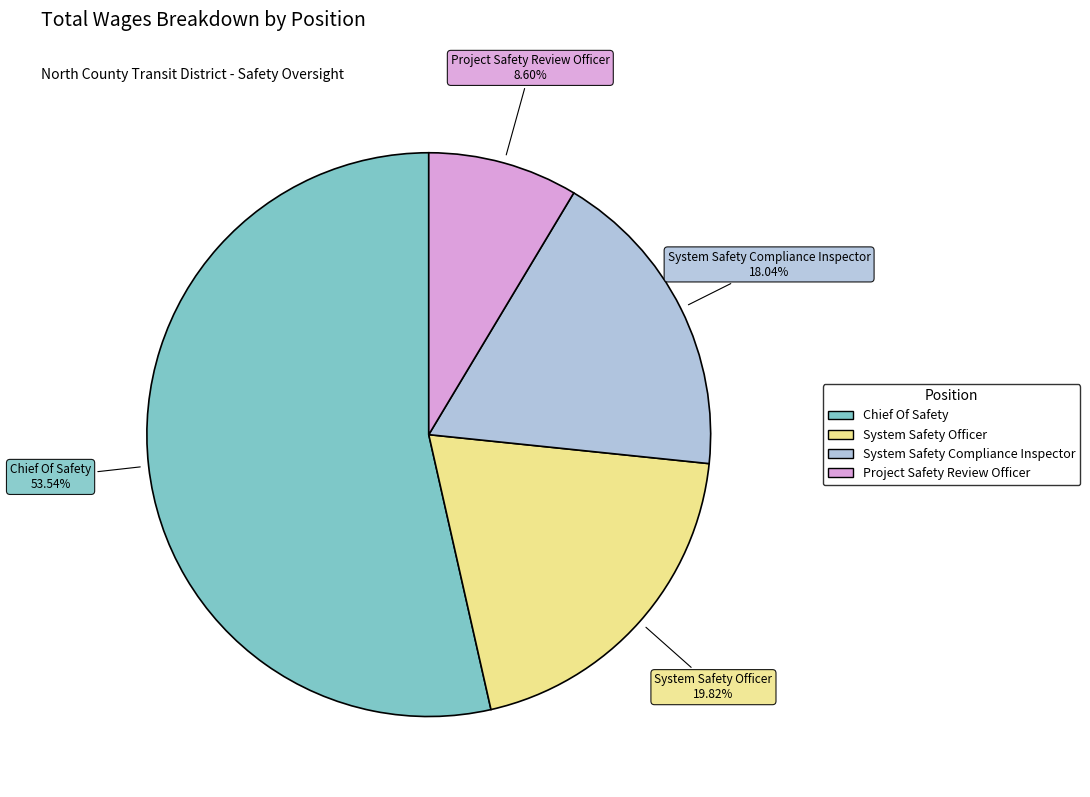

The Project Safety Review Officer slice represents 9% of the pie. True or false?

True